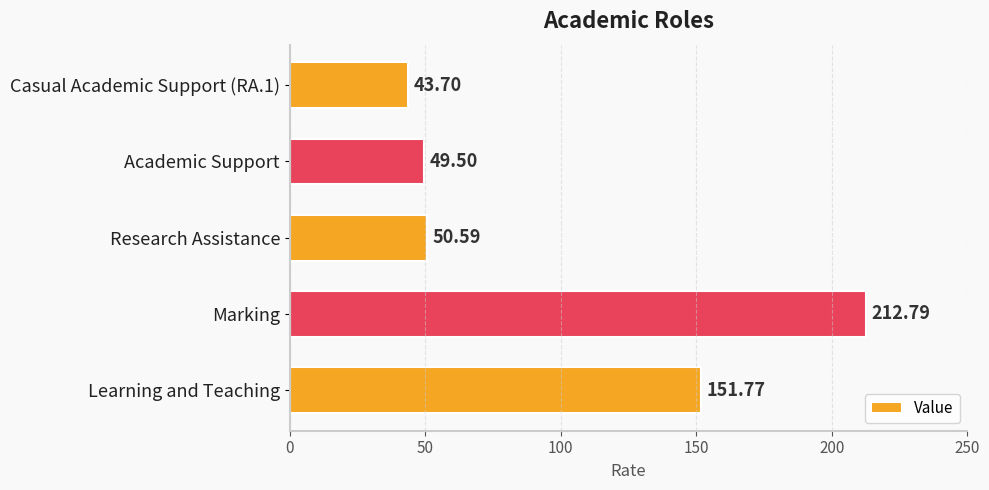

Between Research Assistance and Casual Academic Support (RA.1), which is larger?

Research Assistance